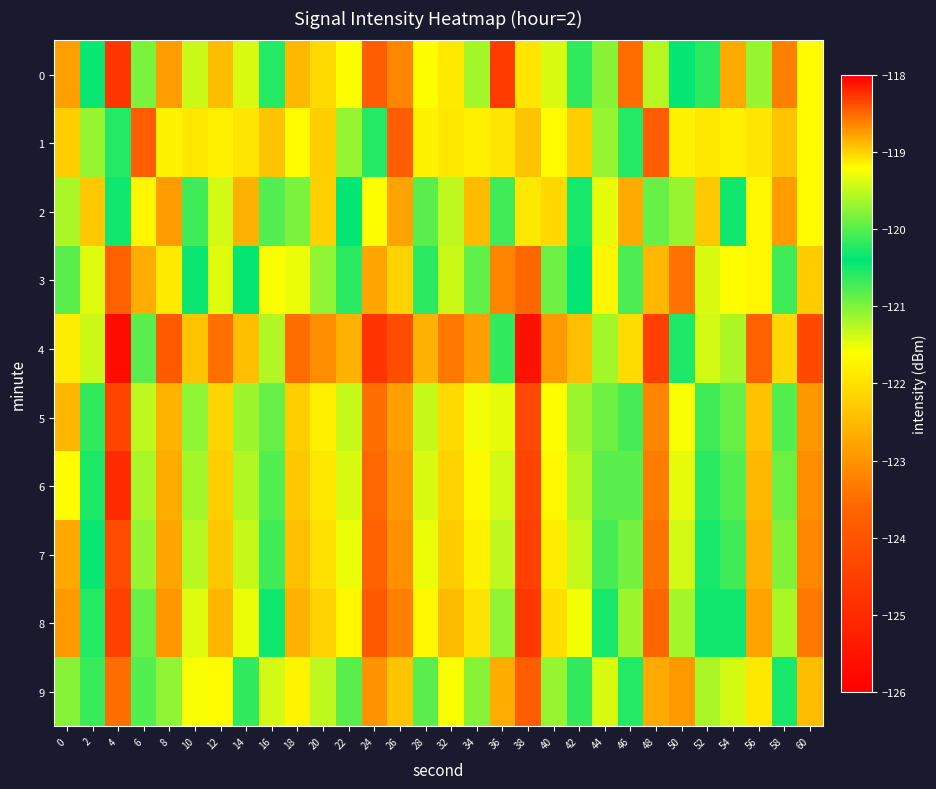

Reading left to right, transcribe all the data shown in this chart.

0: 0=-122.8	2=-120.5	4=-124.7	6=-119.8	8=-122.9	10=-121.4	12=-122.4	14=-121.4	16=-120.2	18=-122.5	20=-122.1	22=-121.6	24=-123.8	26=-123.2	28=-121.6	32=-121.9	34=-119.6	36=-124.6	38=-121.9	40=-121.4	42=-120.2	44=-121.0	46=-123.5	48=-119.5	50=-120.4	52=-120.2	54=-122.7	56=-121.1	58=-123.3	60=-121.6
1: 0=-122.2	2=-121.1	4=-120.6	6=-123.8	8=-121.8	10=-121.9	12=-121.8	14=-121.9	16=-122.4	18=-121.6	20=-122.2	22=-121.1	24=-120.6	26=-123.8	28=-121.8	32=-121.9	34=-121.8	36=-121.9	38=-122.4	40=-121.6	42=-122.2	44=-121.1	46=-120.6	48=-123.8	50=-121.8	52=-121.9	54=-121.8	56=-121.9	58=-122.4	60=-121.6
2: 0=-121.2	2=-122.3	4=-120.5	6=-121.7	8=-122.9	10=-120.1	12=-121.4	14=-122.6	16=-120.8	18=-121.0	20=-122.2	22=-120.4	24=-121.6	26=-122.8	28=-120.0	32=-121.3	34=-122.5	36=-120.7	38=-121.9	40=-122.1	42=-120.3	44=-121.5	46=-122.7	48=-120.9	50=-121.1	52=-122.3	54=-120.5	56=-121.7	58=-122.9	60=-121.6
3: 0=-120.8	2=-121.5	4=-123.7	6=-118.8	8=-121.9	10=-120.4	12=-121.4	14=-120.4	16=-119.2	18=-121.5	20=-121.1	22=-120.6	24=-122.8	26=-122.2	28=-120.6	32=-121.4	34=-120.9	36=-118.6	38=-123.6	40=-120.9	42=-120.4	44=-119.2	46=-120.0	48=-122.5	50=-118.5	52=-119.4	54=-119.2	56=-121.7	58=-120.1	60=-122.3
4: 0=-121.8	2=-119.5	4=-125.7	6=-120.8	8=-123.9	10=-122.4	12=-123.4	14=-122.4	16=-121.2	18=-123.5	20=-123.1	22=-122.6	24=-124.8	26=-124.2	28=-122.6	32=-123.4	34=-122.9	36=-120.6	38=-125.6	40=-122.9	42=-122.4	44=-121.2	46=-122.0	48=-124.5	50=-120.5	52=-121.4	54=-121.2	56=-123.7	58=-122.1	60=-124.3
5: 0=-122.5	2=-120.2	4=-124.4	6=-119.5	8=-122.6	10=-121.1	12=-122.1	14=-121.1	16=-119.9	18=-122.2	20=-121.8	22=-121.3	24=-123.5	26=-122.9	28=-121.3	32=-122.1	34=-121.6	36=-119.3	38=-124.3	40=-121.6	42=-121.1	44=-119.9	46=-120.7	48=-123.2	50=-119.2	52=-120.1	54=-119.9	56=-122.4	58=-120.8	60=-123.0
6: 0=-121.6	2=-120.3	4=-125.0	6=-119.6	8=-122.7	10=-121.2	12=-122.2	14=-121.2	16=-120.0	18=-122.3	20=-121.9	22=-121.4	24=-123.6	26=-123.0	28=-121.4	32=-122.2	34=-121.7	36=-119.4	38=-124.4	40=-121.7	42=-121.2	44=-120.0	46=-120.8	48=-123.3	50=-119.3	52=-120.2	54=-120.0	56=-122.5	58=-120.9	60=-123.1
7: 0=-122.7	2=-120.4	4=-124.2	6=-119.7	8=-122.8	10=-121.3	12=-122.3	14=-121.3	16=-120.1	18=-122.4	20=-122.0	22=-121.5	24=-123.7	26=-123.1	28=-121.5	32=-122.3	34=-121.8	36=-119.5	38=-124.5	40=-121.8	42=-121.3	44=-120.1	46=-120.9	48=-123.4	50=-119.4	52=-120.3	54=-120.1	56=-122.6	58=-121.0	60=-123.2
8: 0=-122.9	2=-120.6	4=-124.5	6=-119.9	8=-123.0	10=-121.5	12=-122.5	14=-121.5	16=-120.3	18=-122.6	20=-122.2	22=-121.7	24=-123.9	26=-123.3	28=-121.7	32=-122.5	34=-122.0	36=-119.7	38=-124.7	40=-122.0	42=-121.5	44=-120.3	46=-121.1	48=-123.6	50=-119.6	52=-120.5	54=-120.3	56=-122.8	58=-121.2	60=-123.4
9: 0=-121.0	2=-120.7	4=-123.5	6=-120.0	8=-121.1	10=-121.6	12=-121.6	14=-120.6	16=-119.4	18=-121.7	20=-121.3	22=-120.8	24=-123.0	26=-122.4	28=-120.8	32=-121.6	34=-121.1	36=-118.8	38=-123.8	40=-121.1	42=-120.6	44=-119.4	46=-120.2	48=-122.7	50=-118.7	52=-119.6	54=-119.4	56=-121.9	58=-120.3	60=-122.5